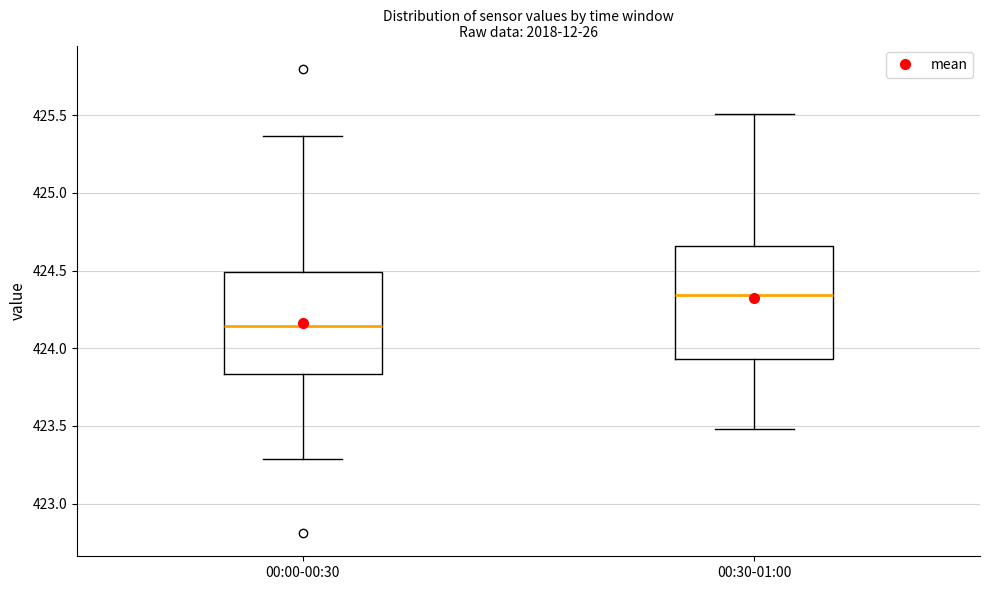

Reading left to right, transcribe this box plot: for each box, give where its median line is, the range the box spans, and where its two whiskers end, as read against the y-axis. The values are not printed on the chart, so give them approximately, as read against the axis.

00:00-00:30: median 424.15, box 423.85 to 424.50, whiskers 423.30 to 425.35
00:30-01:00: median 424.35, box 423.95 to 424.65, whiskers 423.50 to 425.50